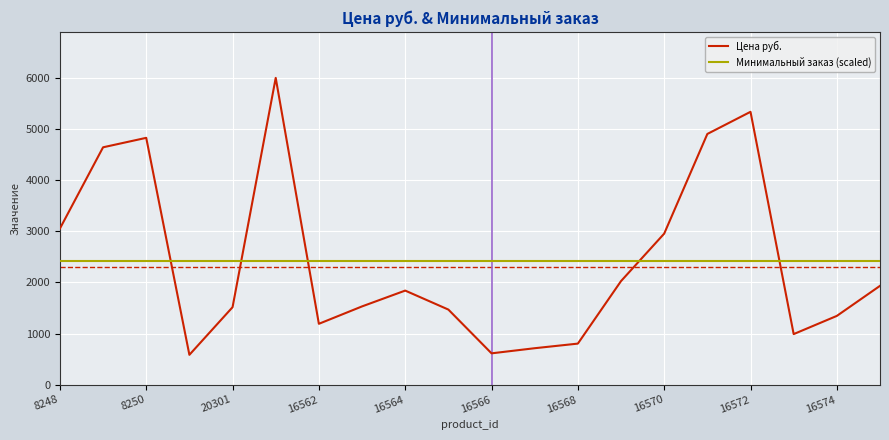

At how many categories does at least one series exceed 2659?

7